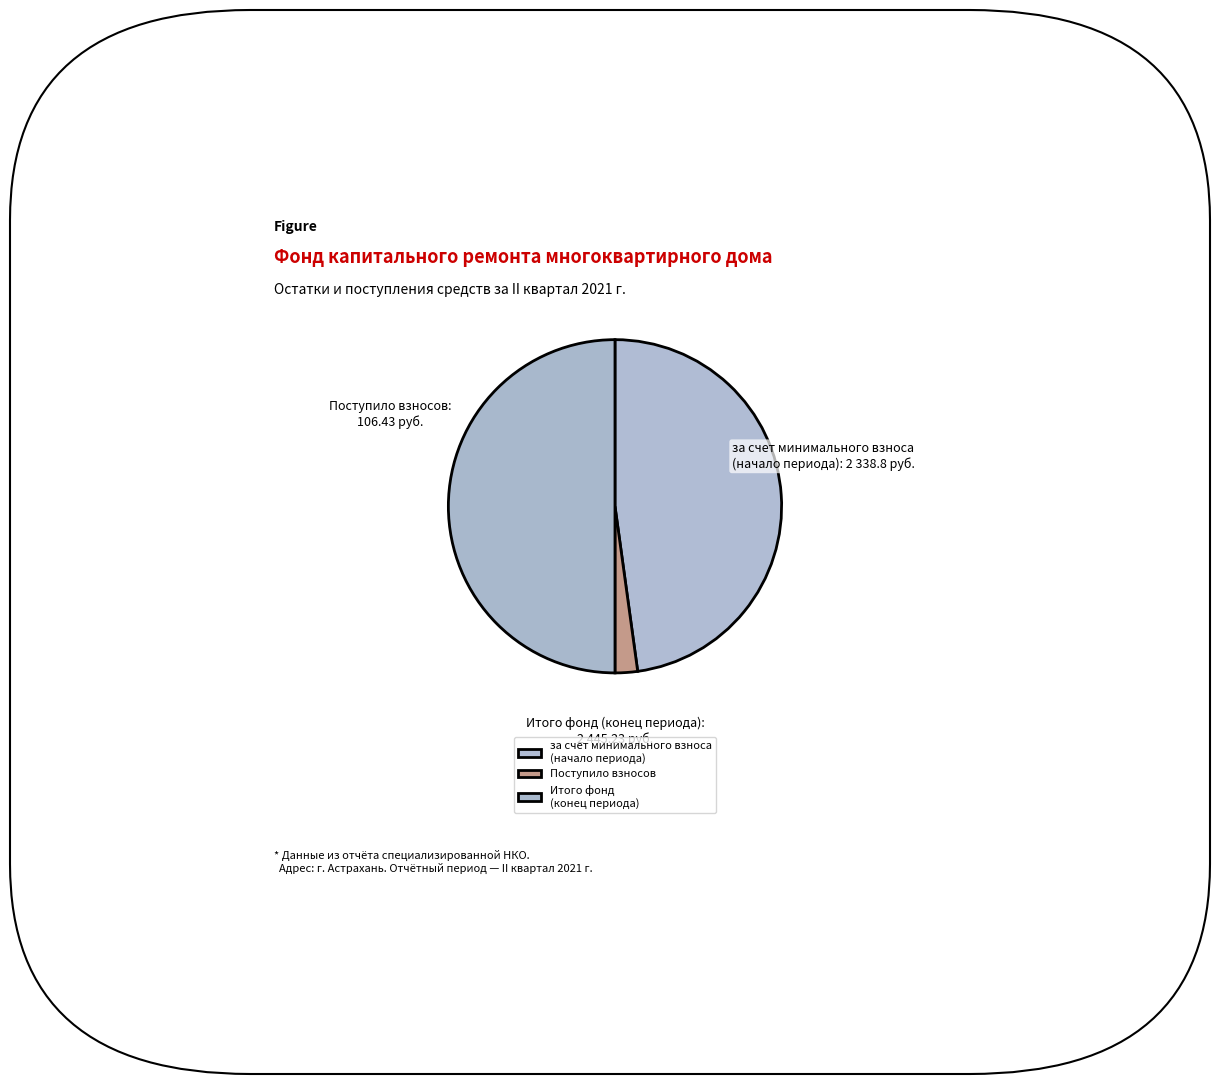

How many slices are in this pie chart?

3